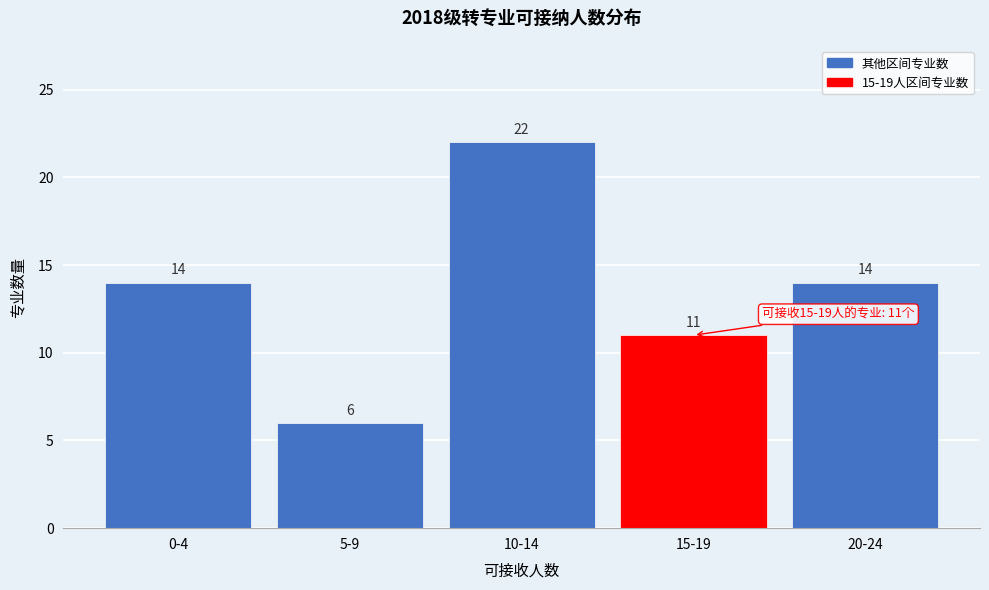

Reading left to right, transcribe all the data shown in this chart.

14	6	22	11	14